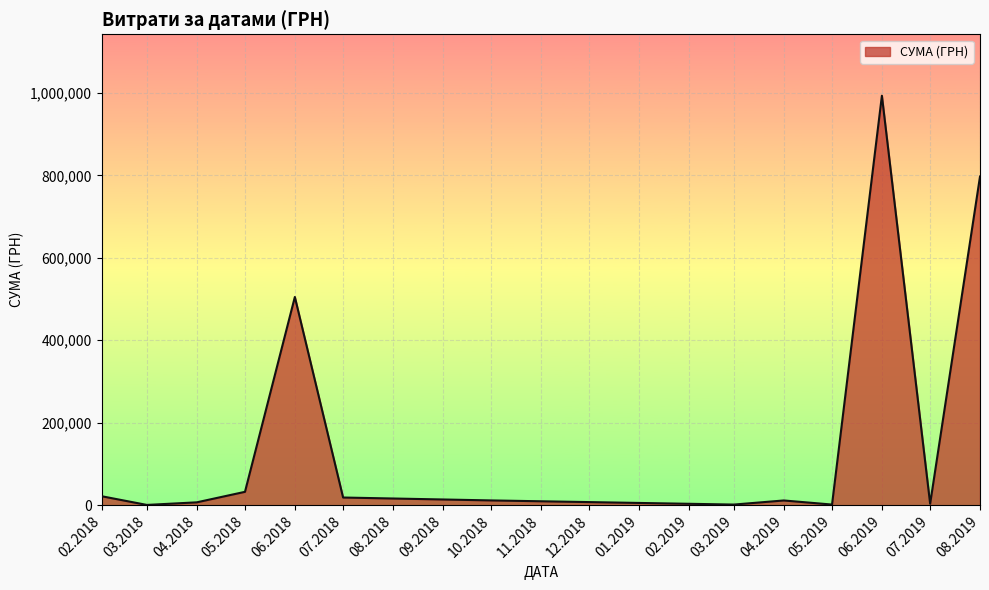

What is the maximum value shown in the chart?

993023.2